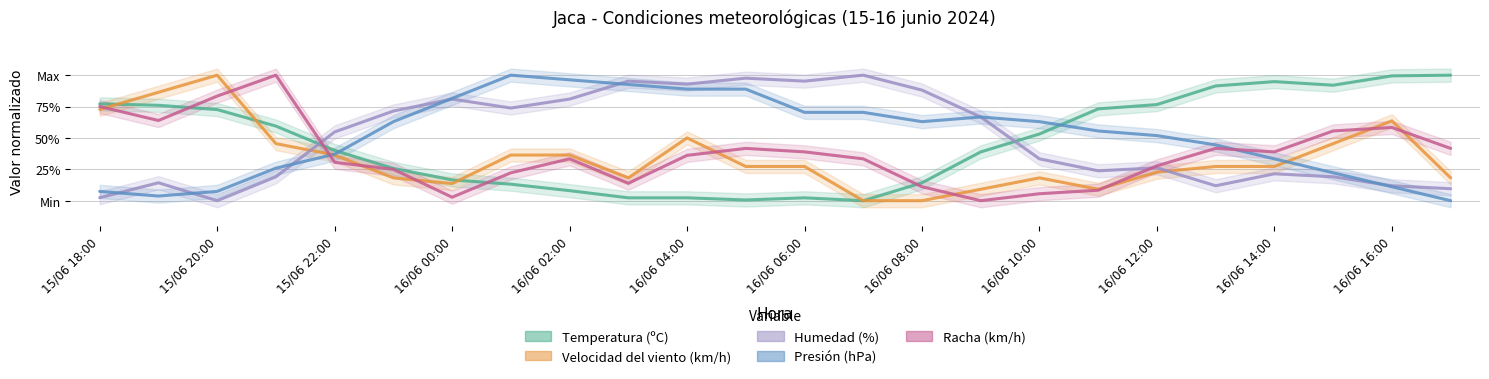

Reading left to right, transcribe all the data shown in this chart.

Temperatura (ºC): 77.1	76.0	72.6	59.4	40.0	25.7	16.6	13.1	8.0	2.3	2.3	0.6	2.3	0.0	14.3	38.9	53.1	73.1	76.6	91.4	94.9	92.0	99.4	100.0
Velocidad del viento (km/h): 72.7	86.4	100.0	45.5	36.4	18.2	13.6	36.4	36.4	18.2	50.0	27.3	27.3	0.0	0.0	9.1	18.2	9.1	22.7	27.3	27.3	45.5	63.6	18.2
Humedad (%): 2.4	14.3	0.0	19.0	54.8	71.4	81.0	73.8	81.0	95.2	92.9	97.6	95.2	100.0	88.1	66.7	33.3	23.8	26.2	11.9	21.4	19.0	11.9	9.5
Presión (hPa): 7.4	3.7	7.4	25.9	37.0	63.0	81.5	100.0	96.3	92.6	88.9	88.9	70.4	70.4	63.0	66.7	63.0	55.6	51.9	44.4	33.3	22.2	11.1	0.0
Racha (km/h): 75.0	63.9	83.3	100.0	30.6	25.0	2.8	22.2	33.3	13.9	36.1	41.7	38.9	33.3	11.1	0.0	5.6	8.3	27.8	41.7	38.9	55.6	58.3	41.7